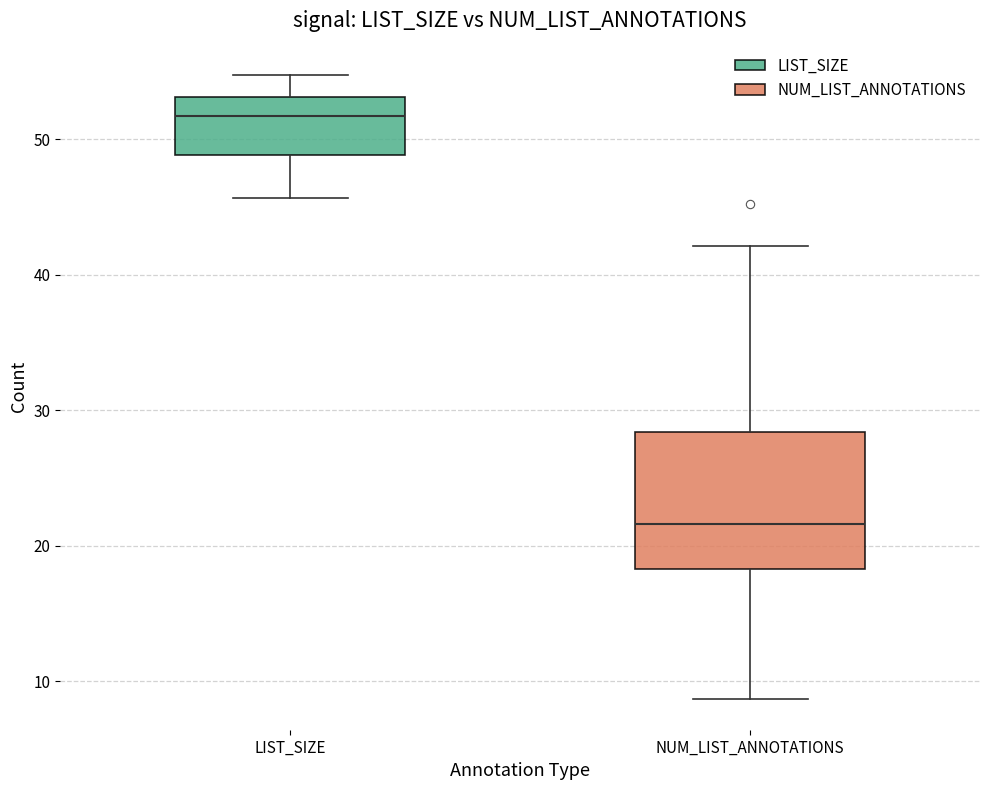

Comparing the boxes themselves (not the whiskers), which one is the tallest?

NUM_LIST_ANNOTATIONS